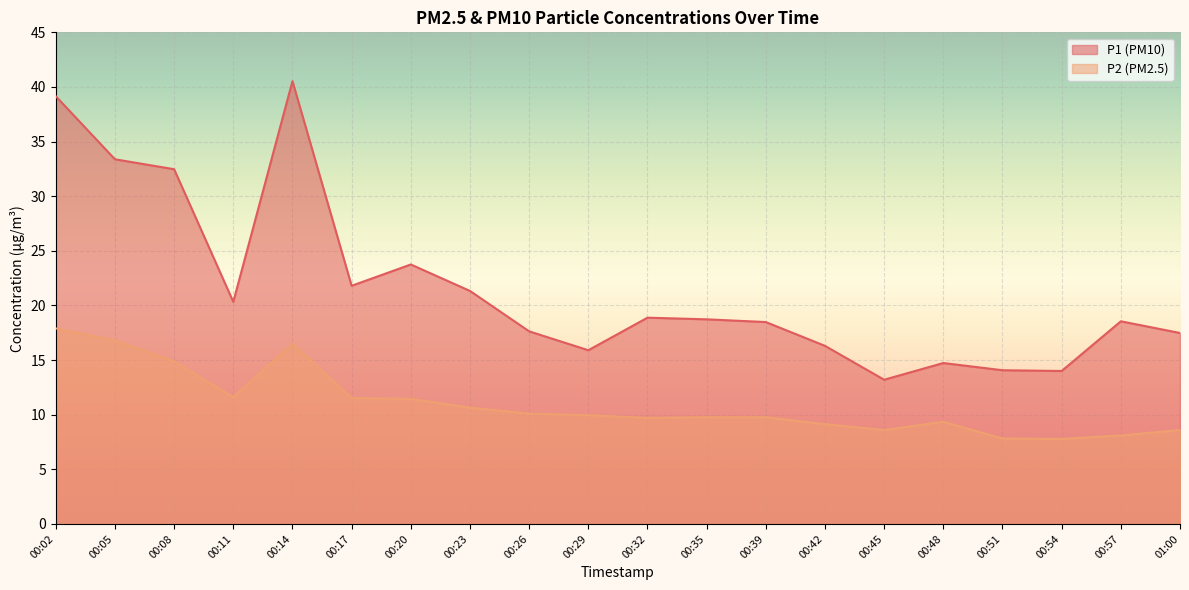

What is the highest value of the P1 series?

40.5